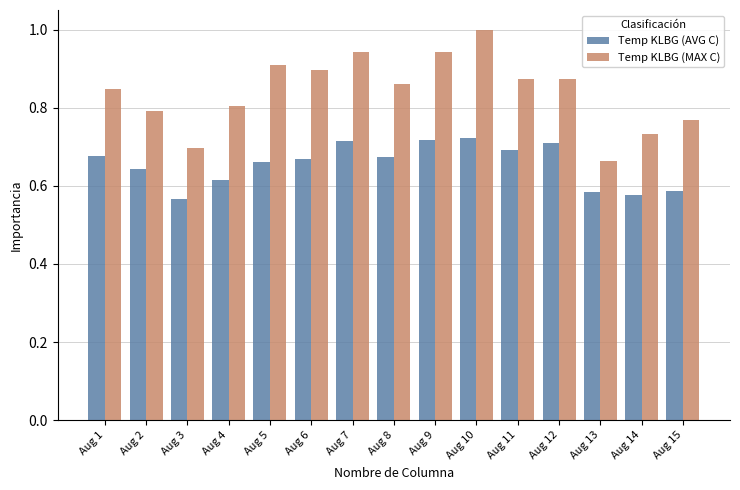

The value of Temp KLBG (AVG C) at Aug 9 is 0.7. True or false?

True